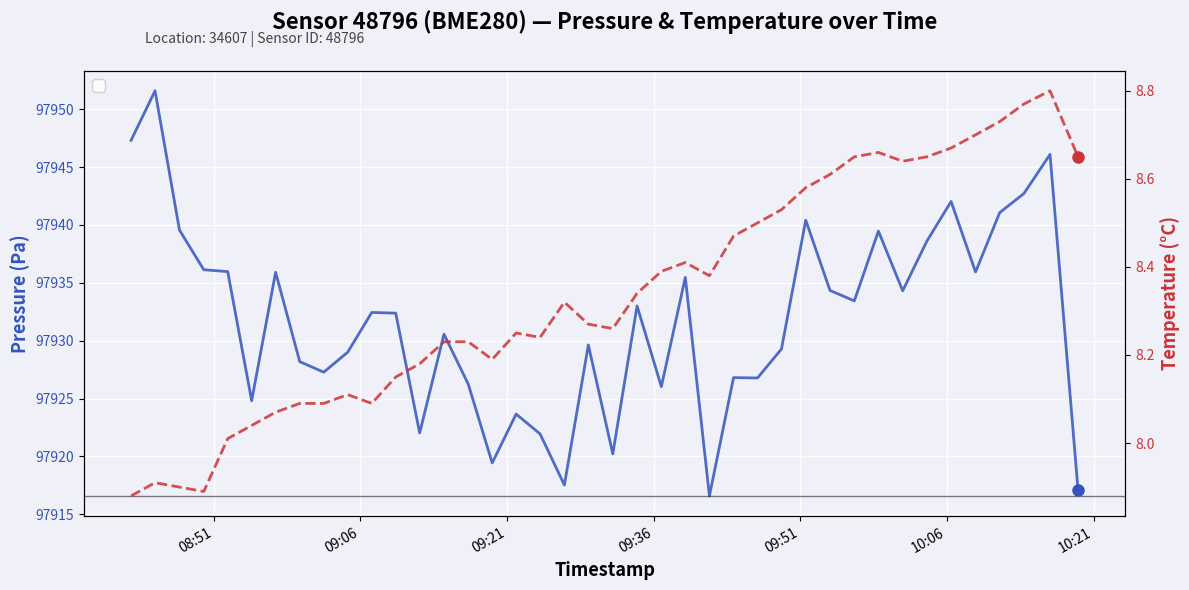

At how many categories does at least one series exceed 138?

40